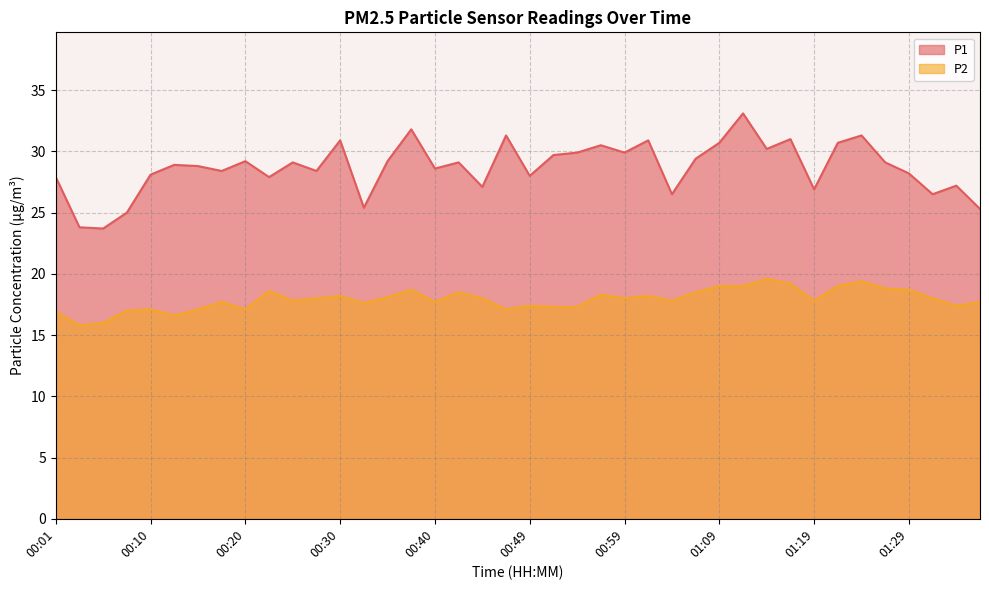

What is the greatest value displayed?

33.1